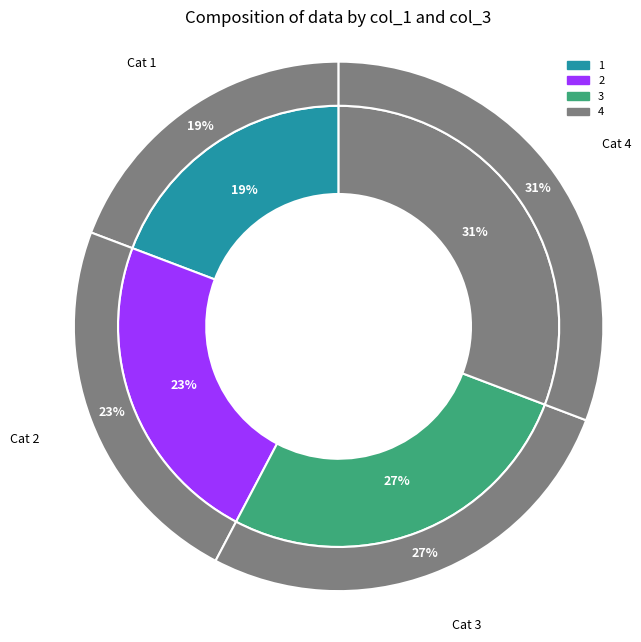

To the nearest percent, what portion does 3 represent?

27%